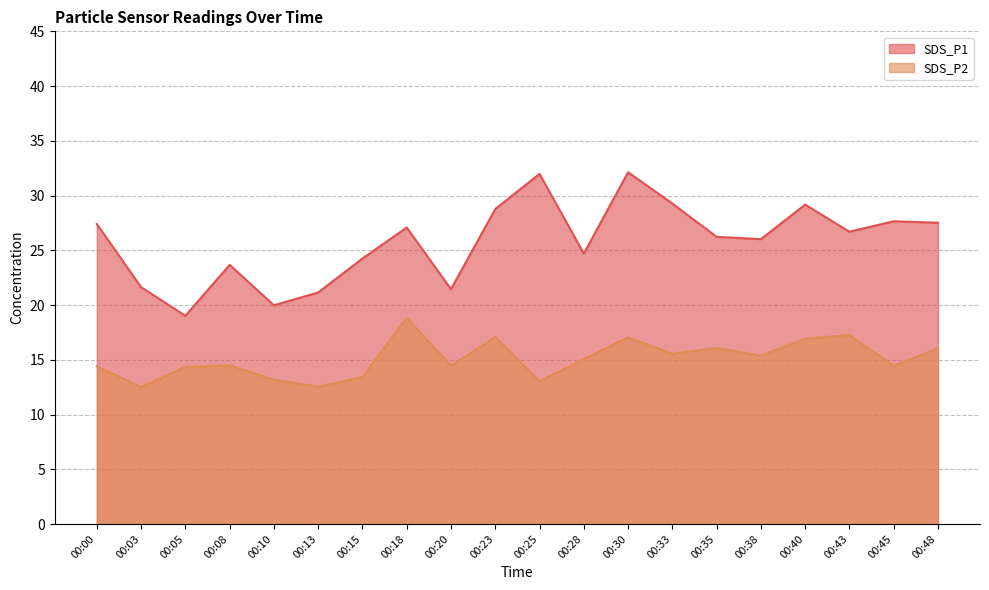

True or false: SDS_P2 and SDS_P1 cross at least once.

False